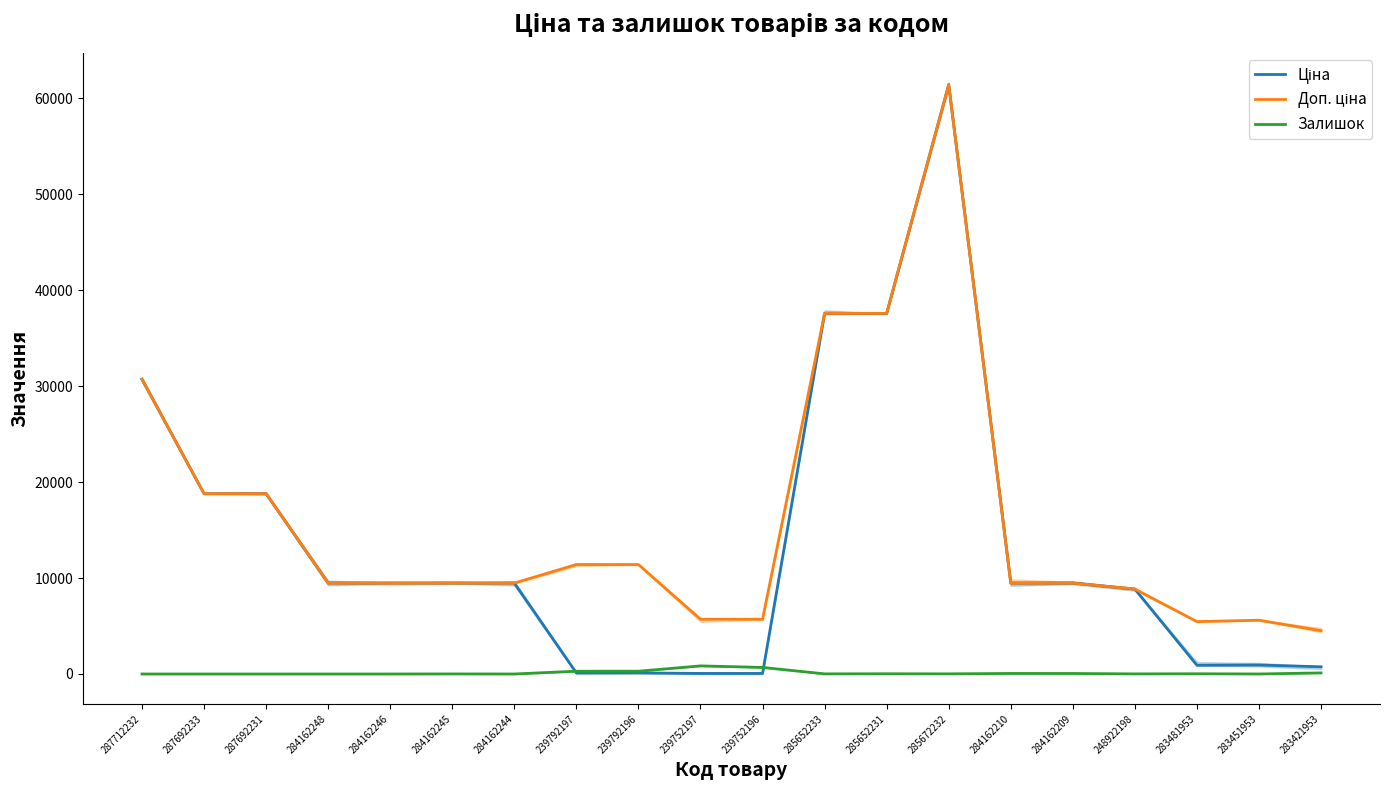

What is the difference between the second highest and second lowest values in the Доп. ціна series?

32131.3